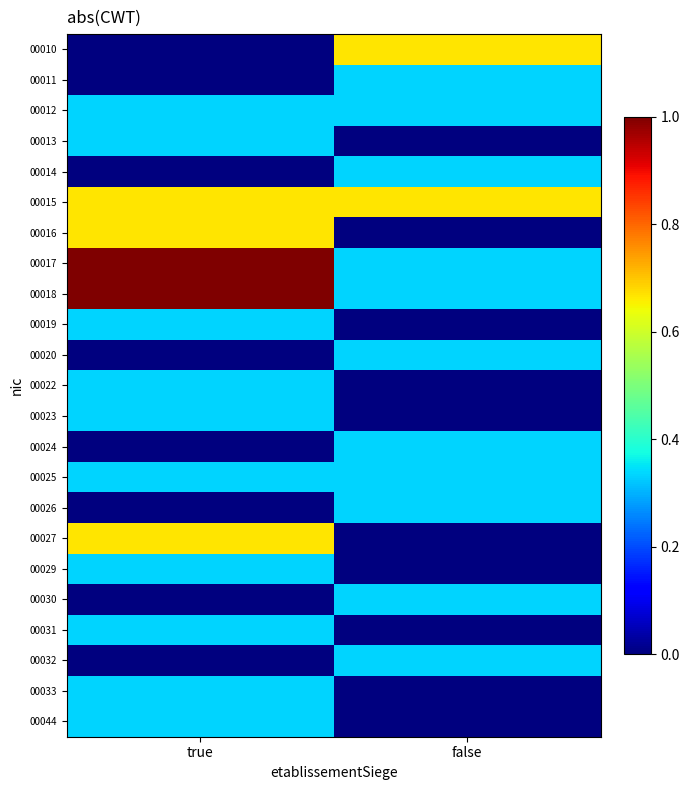

Count the number of categories in the chart.

2